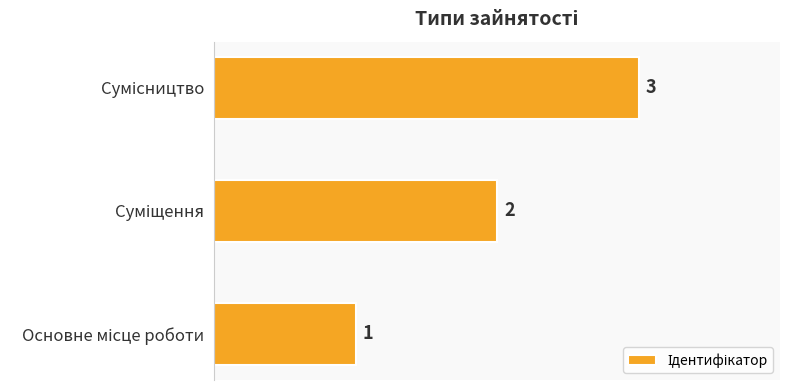

How many values are between 1 and 3?

3